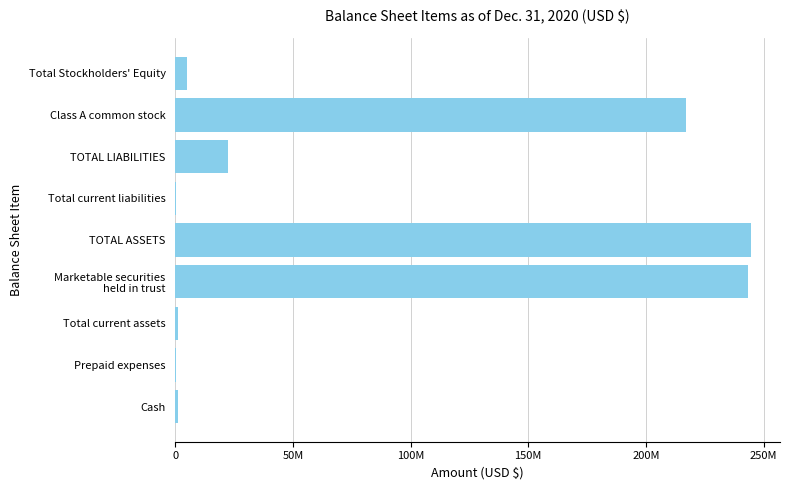

Count the number of categories in the chart.

9